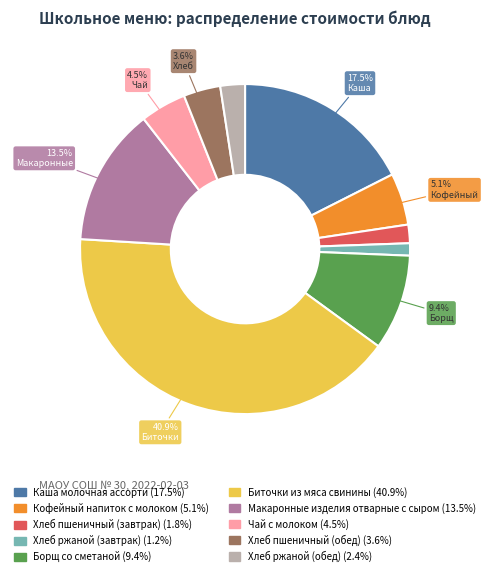

Which category has the biggest portion of the pie?

Биточки из мяса свинины